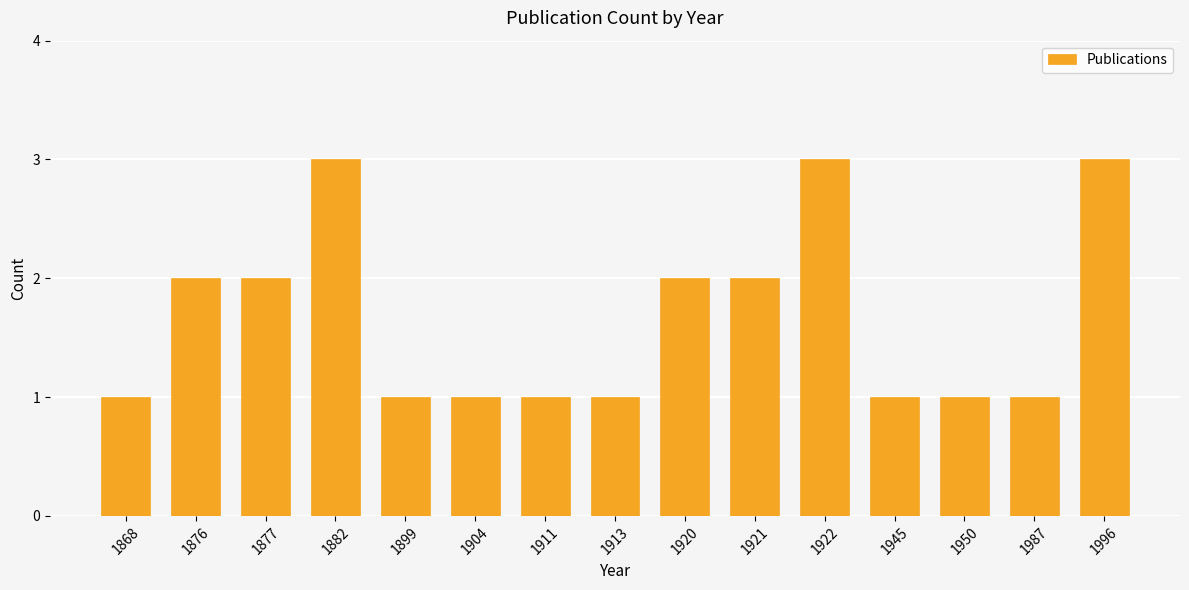

What is the difference between the values at 1899 and 1876?

1